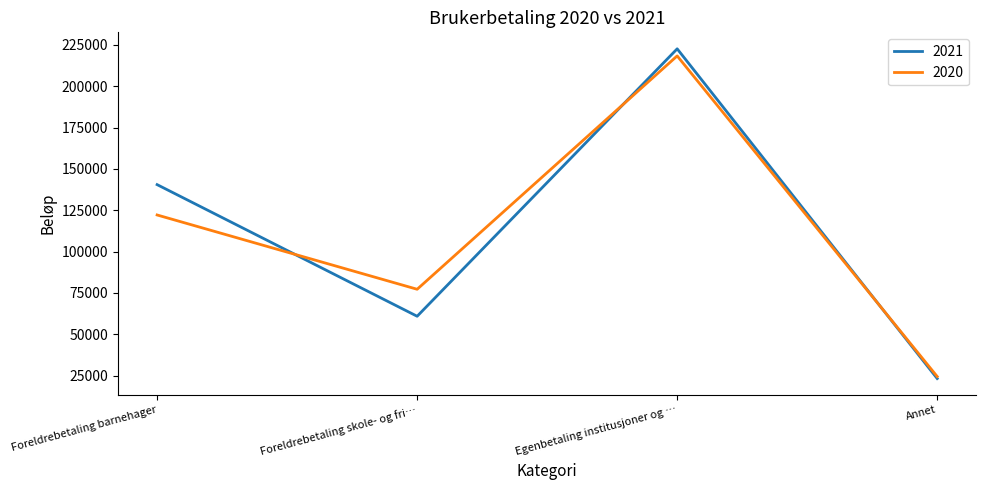

At which label does 2021 reach its minimum?

Annet